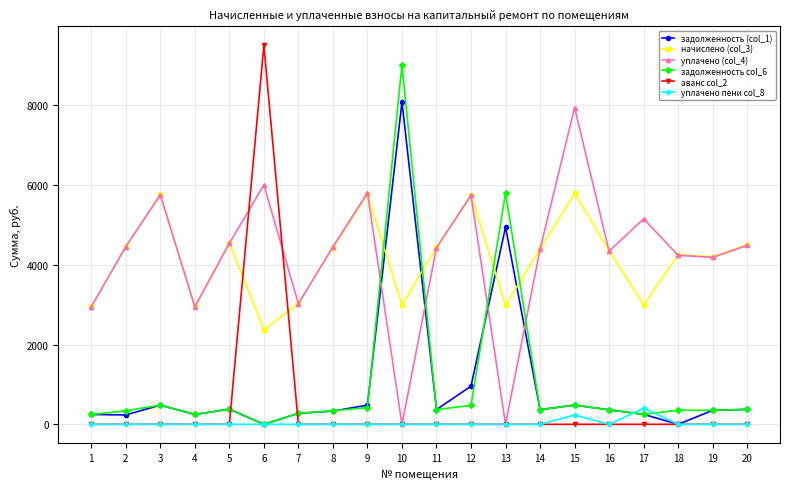

Where do аванс col_2 and задолженность col_6 first cross each other?

5 and 6